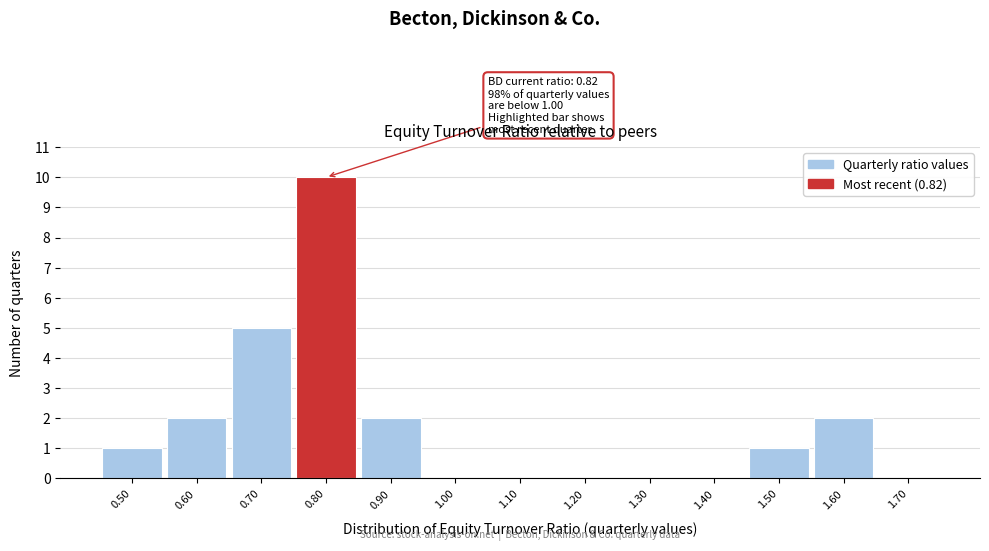

Reading left to right, what are all the values shown in this chart?

0.50=1	0.60=2	0.70=5	0.80=10	0.90=2	1.00=0	1.10=0	1.20=0	1.30=0	1.40=0	1.50=1	1.60=2	1.70=0